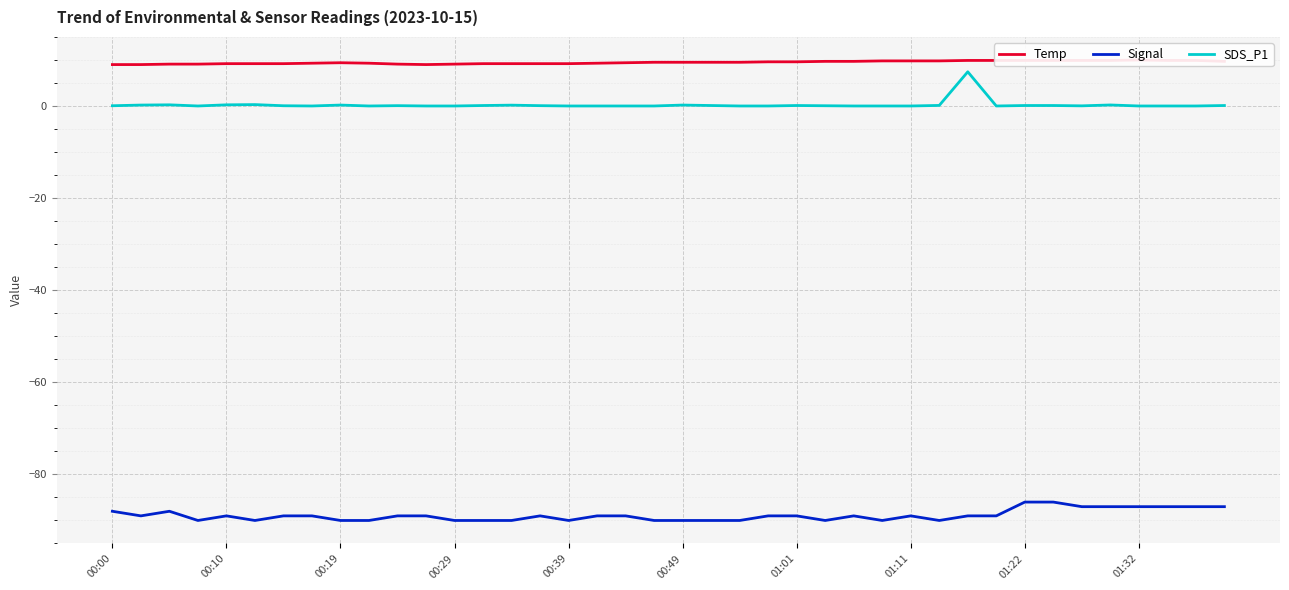

True or false: Signal and SDS_P1 cross at least once.

False